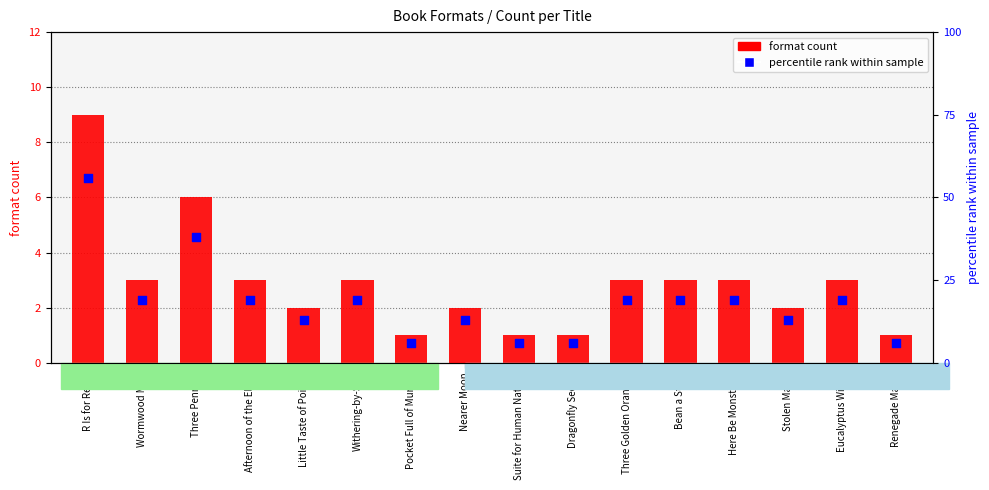

Which series has the largest total across all categories?

percentile rank within sample